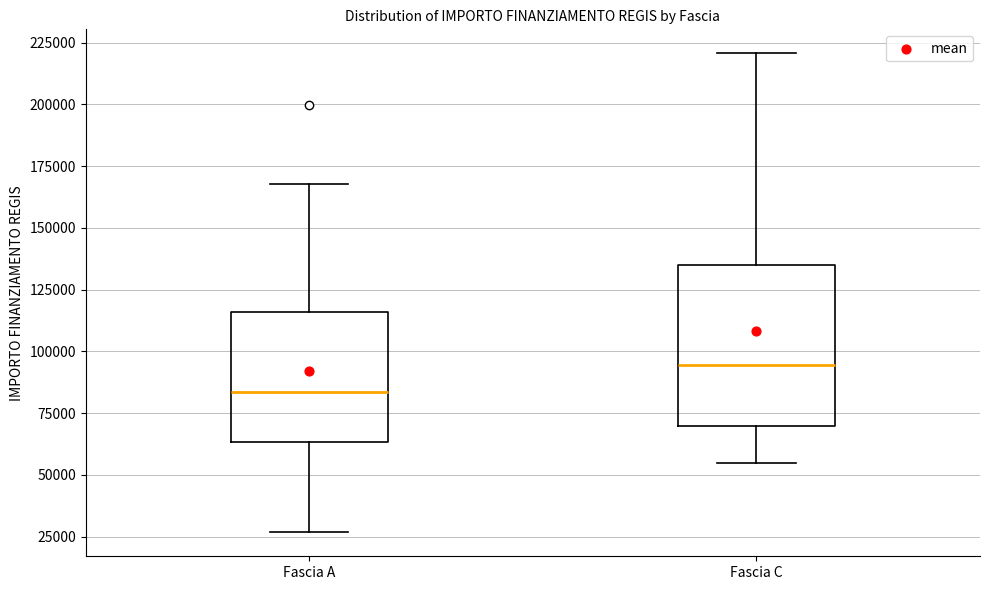

Reading left to right, transcribe this box plot: for each box, give where its median line is, the range the box spans, and where its two whiskers end, as read against the y-axis. The values are not printed on the chart, so give them approximately, as read against the axis.

Fascia A: median 85000, box 65000 to 115000, whiskers 25000 to 170000
Fascia C: median 95000, box 70000 to 135000, whiskers 55000 to 220000